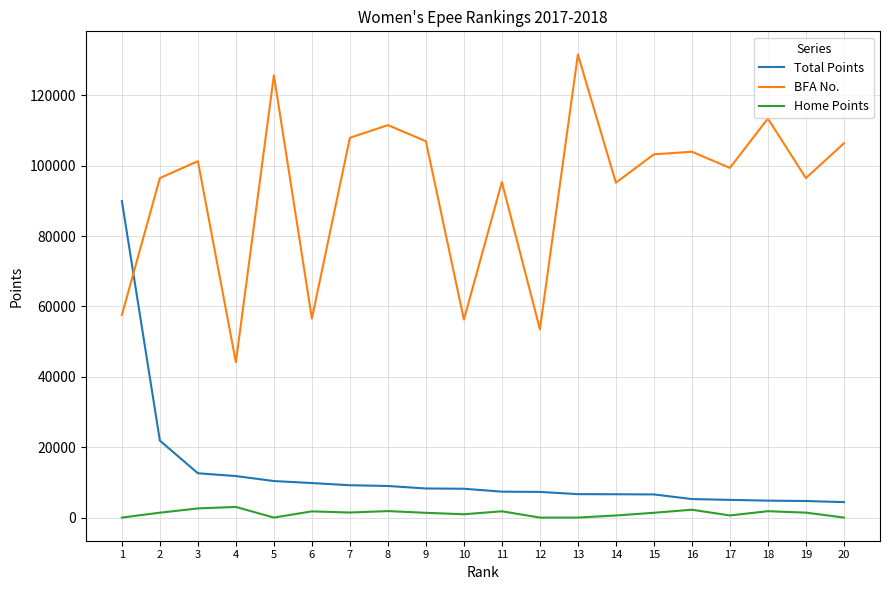

What is the maximum value shown in the chart?

131588